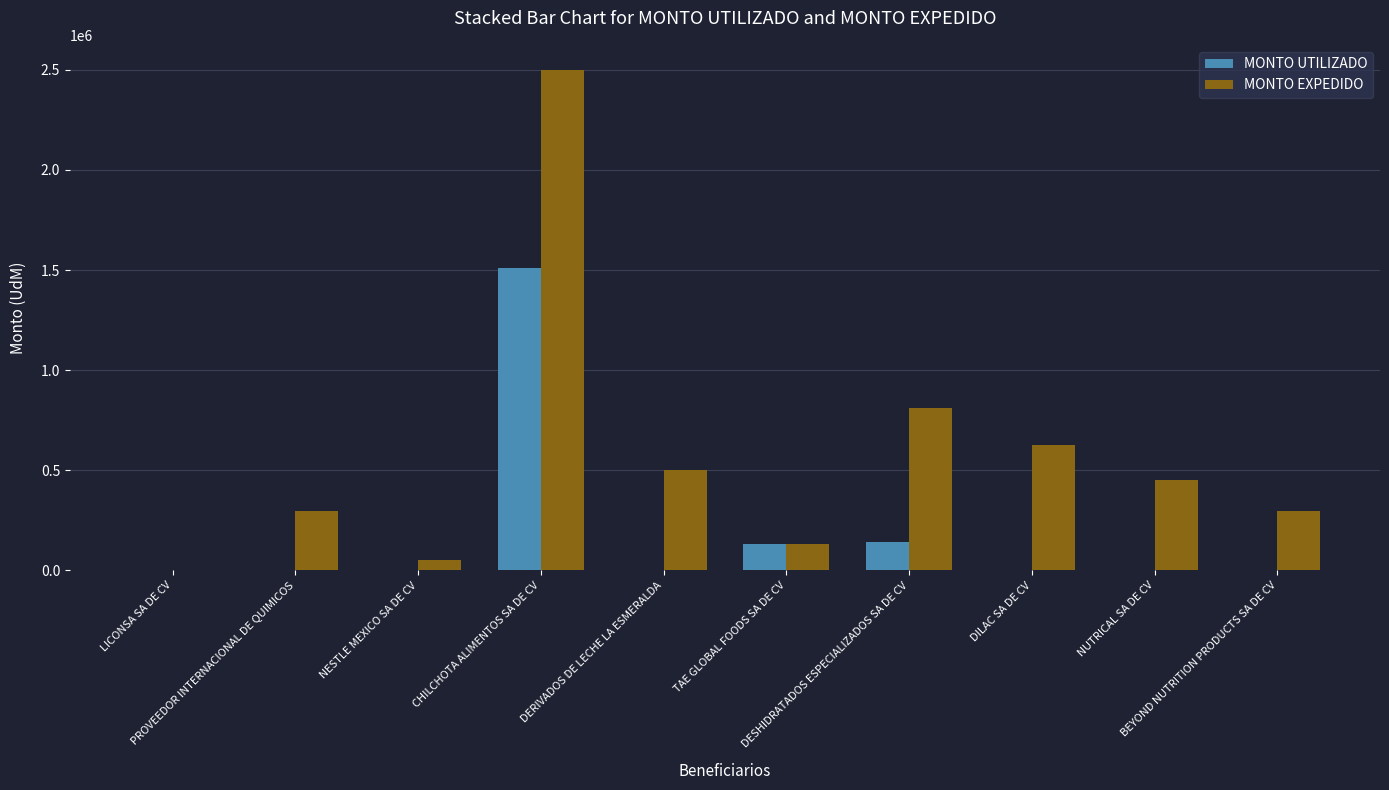

Count the number of categories in the chart.

10